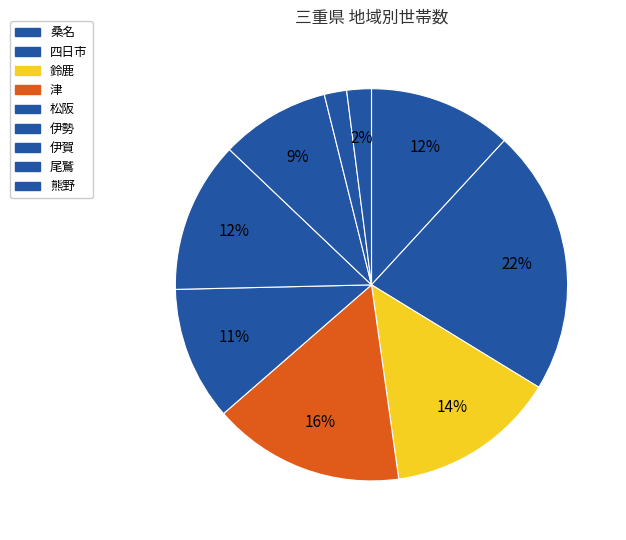

To the nearest percent, what is the combined percentage of 尾鷲 and 松阪?

13%